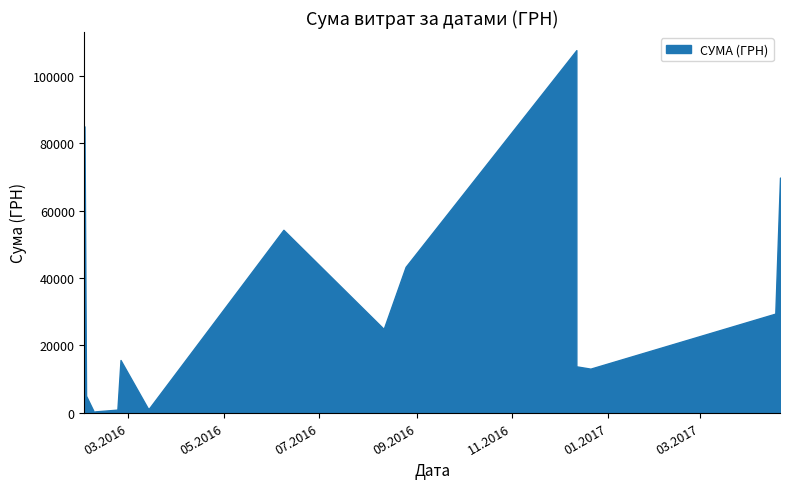

What is the maximum value shown in the chart?

107657.1